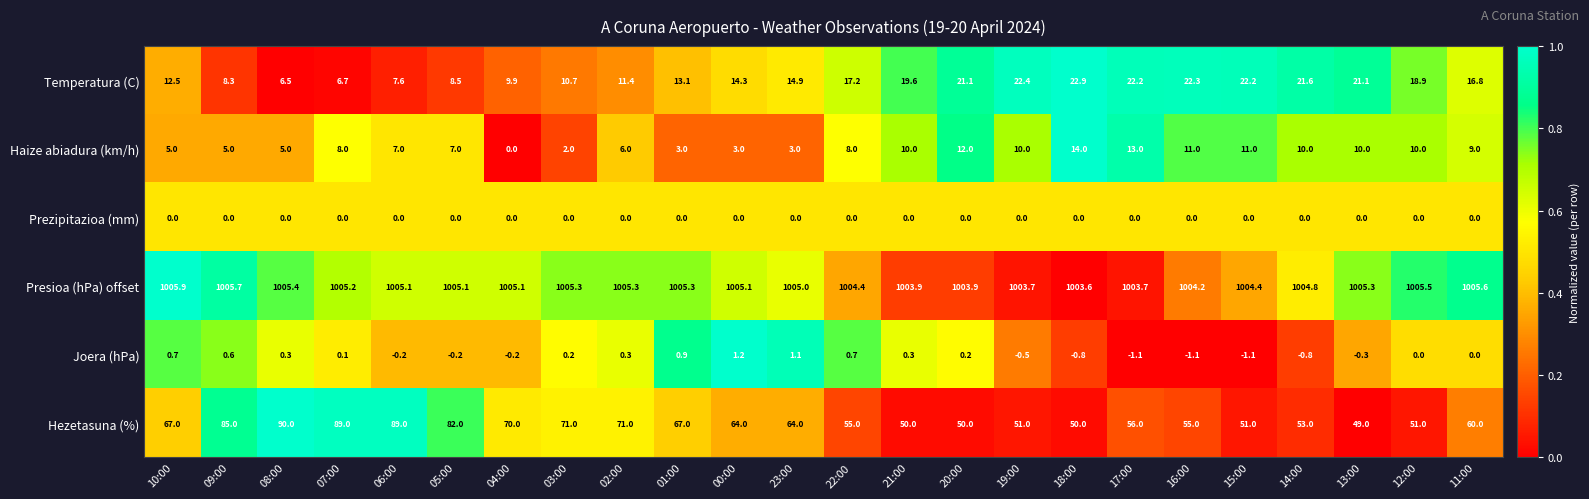

What is the difference between the maximum and second lowest values in the Joera (hPa) series?

2.3